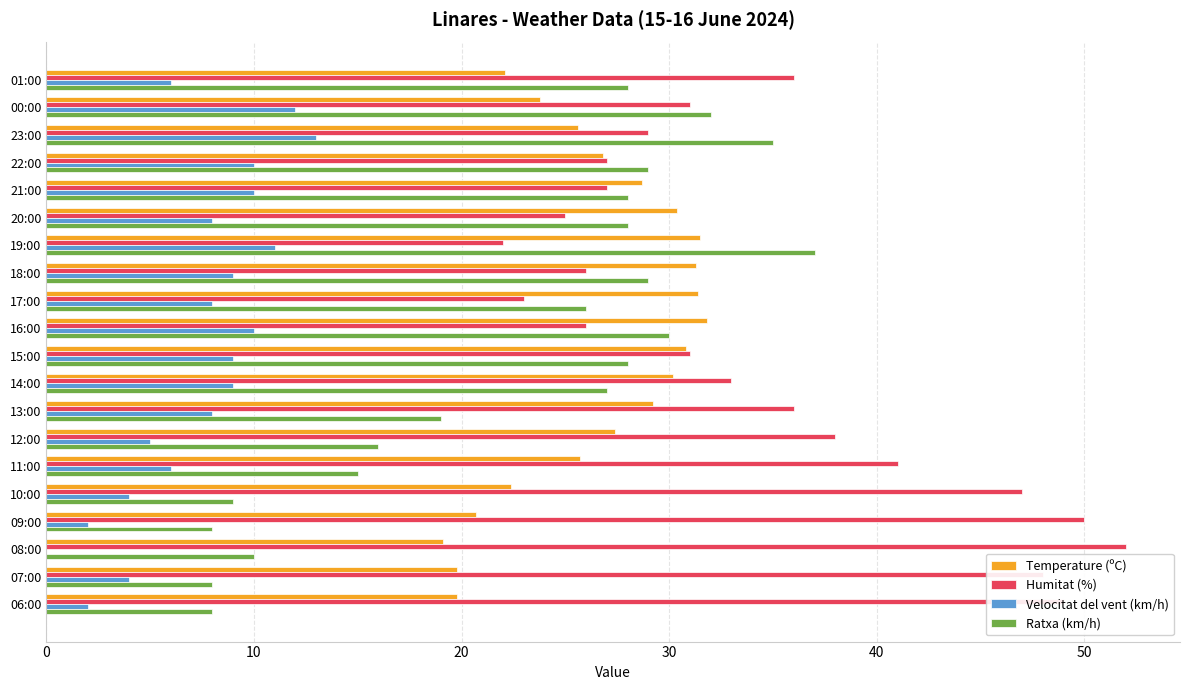

Is the value of Ratxa (km/h) at 11:00 greater than the value of Humitat (%) at 10:00?

No